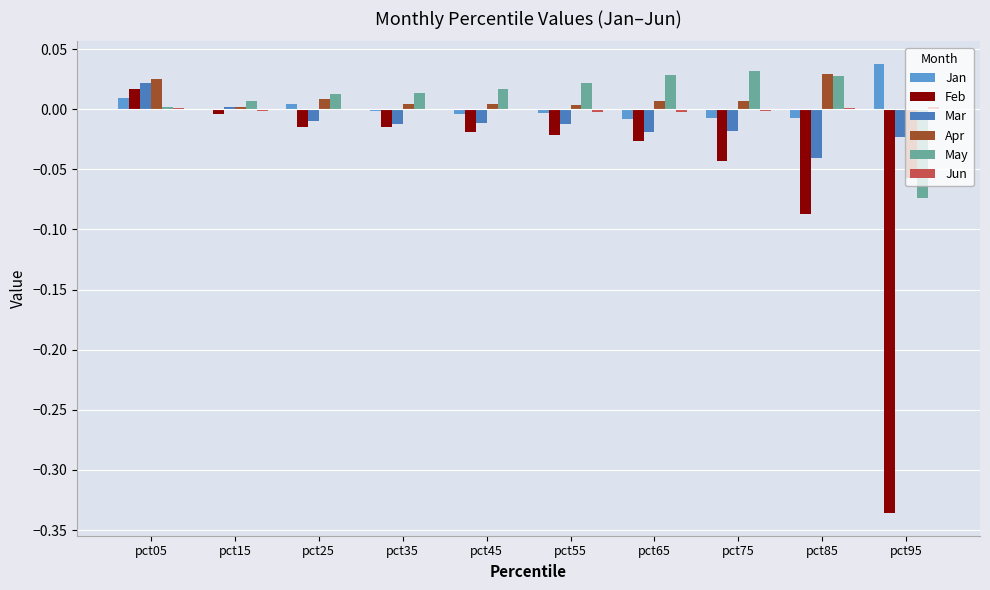

At which category is the sum across all series the highest?

pct05